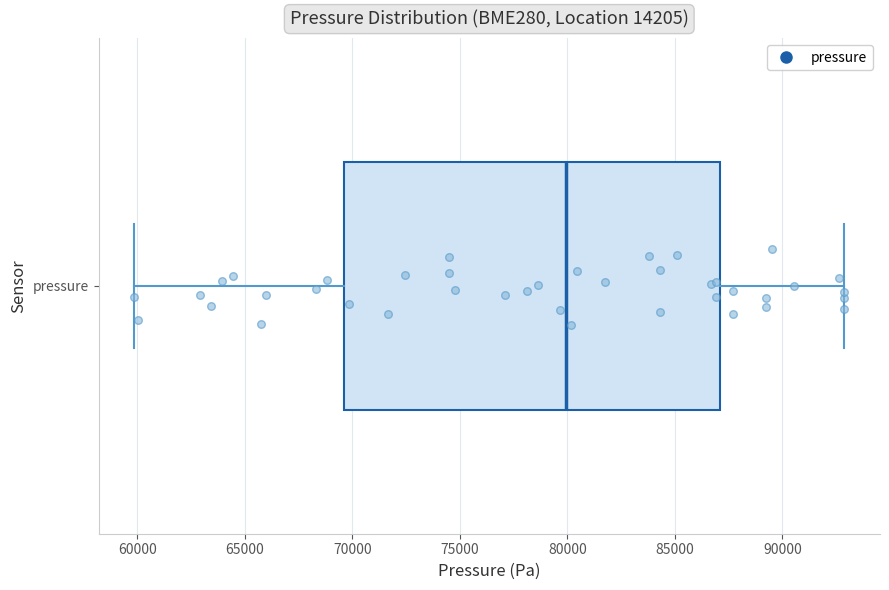

Transcribe this box plot: give where the median line is, the range the box spans, and where the two whiskers end, as read against the x-axis. The values are not printed on the chart, so give them approximately, as read against the axis.

median 80000, box 69500 to 87000, whiskers 60000 to 93000